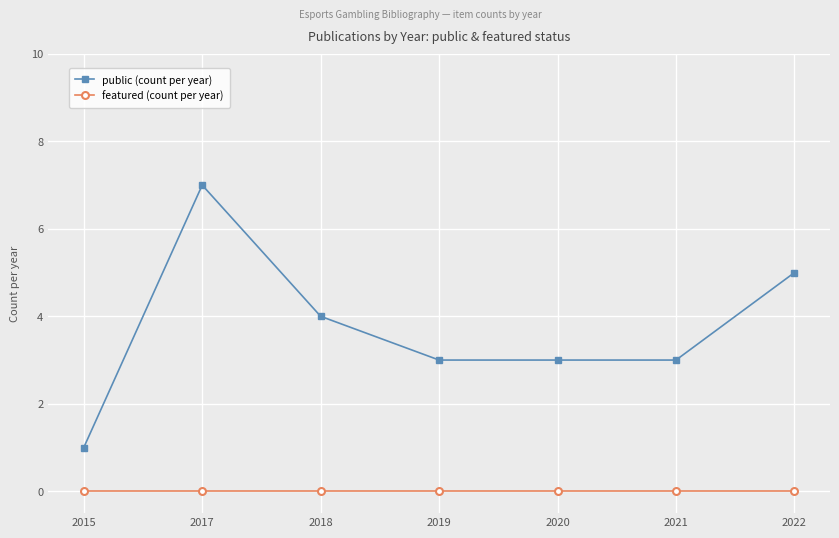

The public (count per year) series shows 11 at 2017. True or false?

False